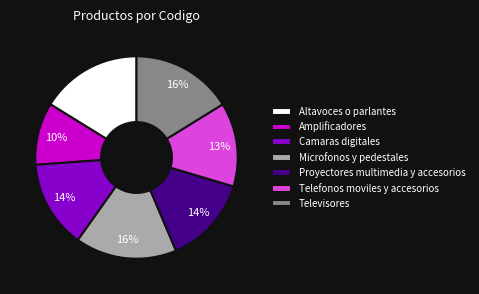

How many segments does this pie chart have?

7